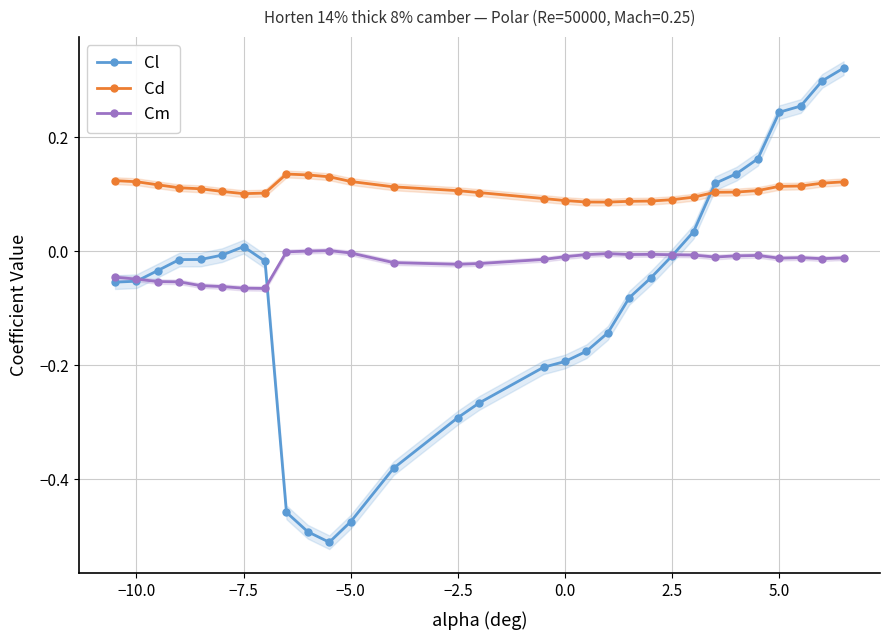

What is the average value of the Cd series?

0.1